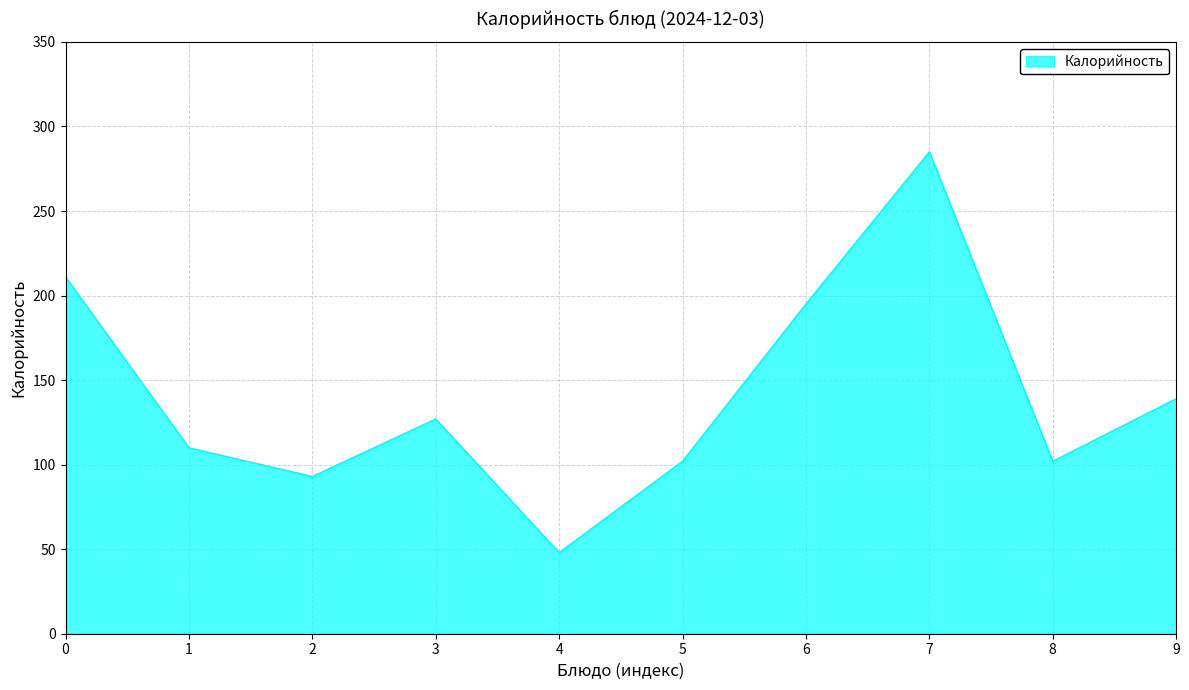

Is it true that the value at 4 is 29?

False